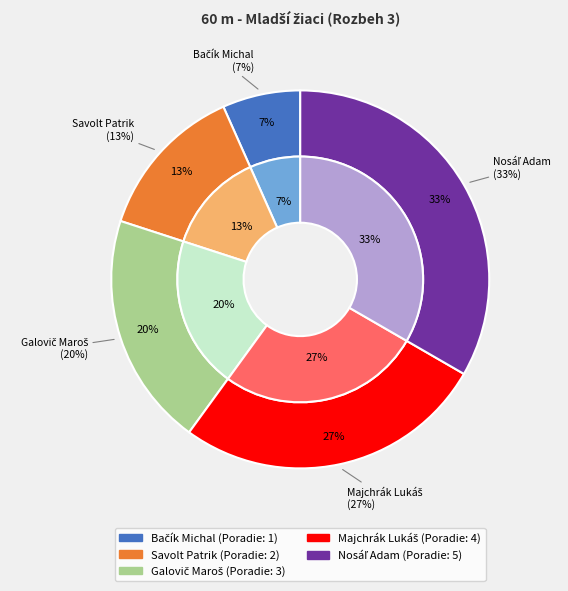

To the nearest percent, what percentage of the pie is Bačík Michal?

7%